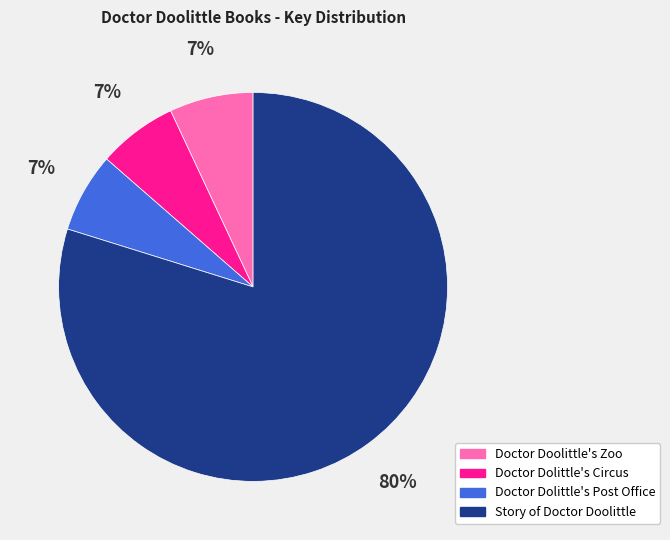

What is the ratio of the value at Doctor Dolittle's Post Office to the value at Doctor Dolittle's Circus?

1.0